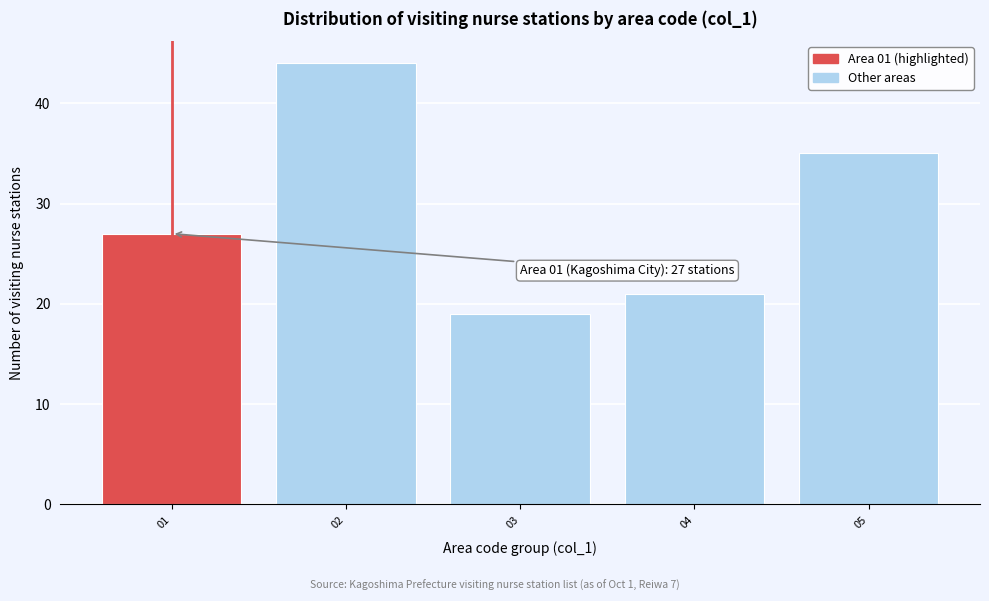

Reading right to left, what are all the values shown in this chart?

05=35	04=21	03=19	02=44	01=27